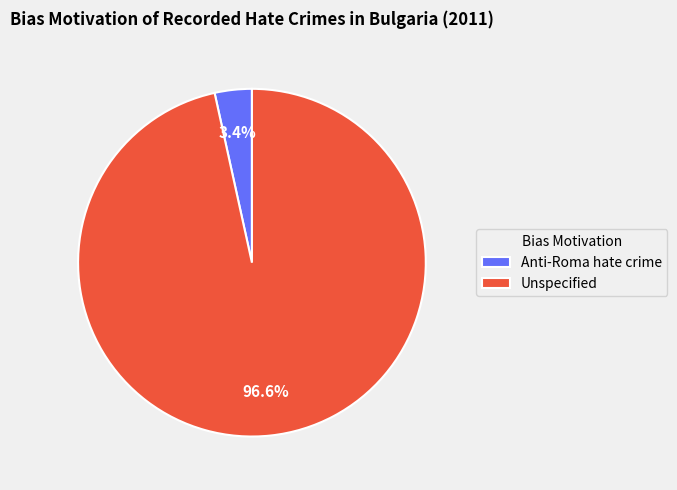

What percentage is the Anti-Roma hate crime slice, to the nearest percent?

3%